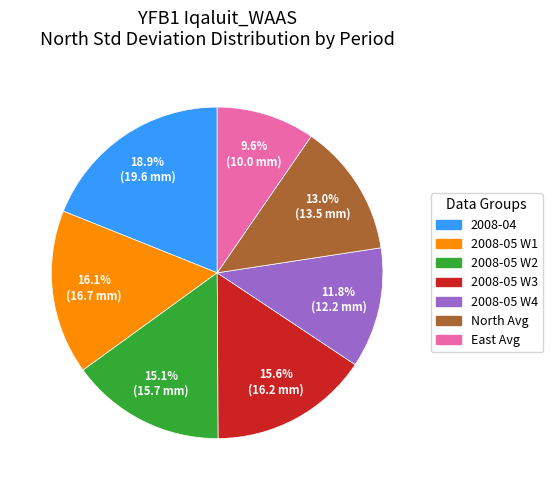

How much of the chart is everything except 2008-05 W4?

88.2%